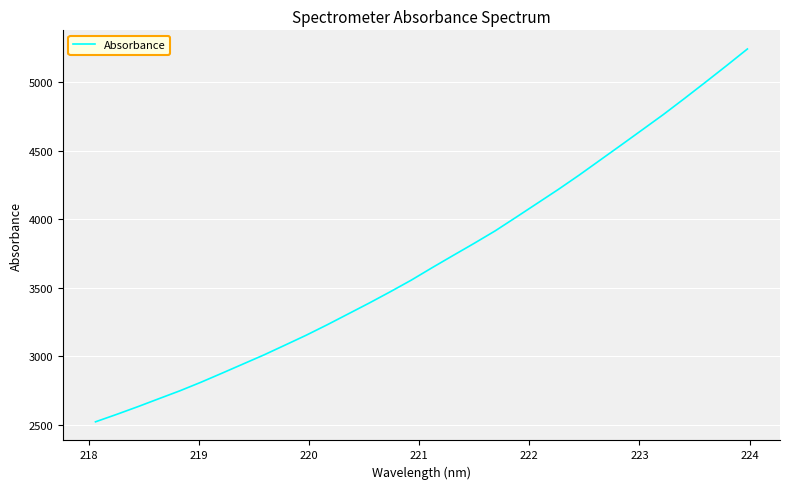

How many categories are shown in the chart?

32